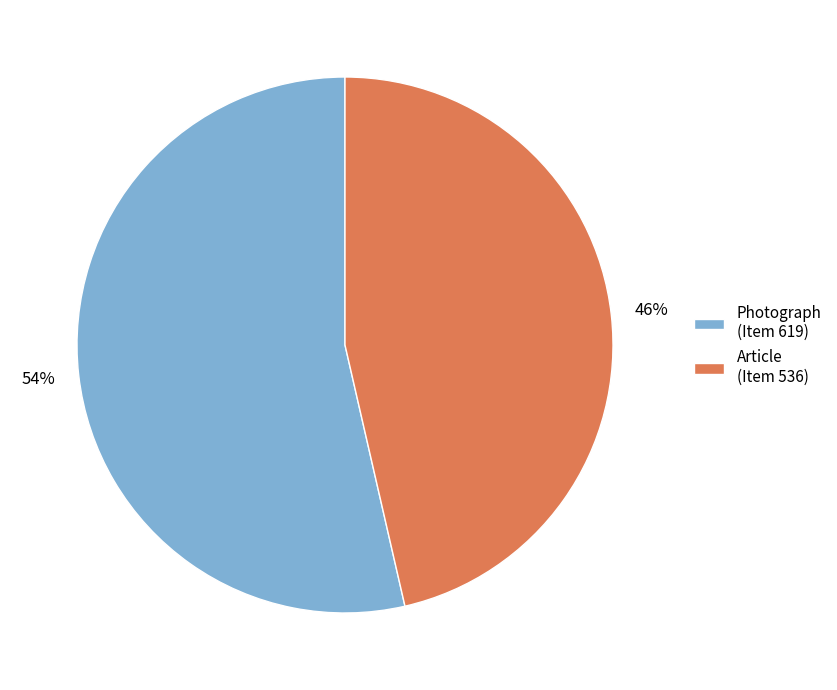

To the nearest percent, what is the combined percentage of Article (Item 536) and Photograph (Item 619)?

100%